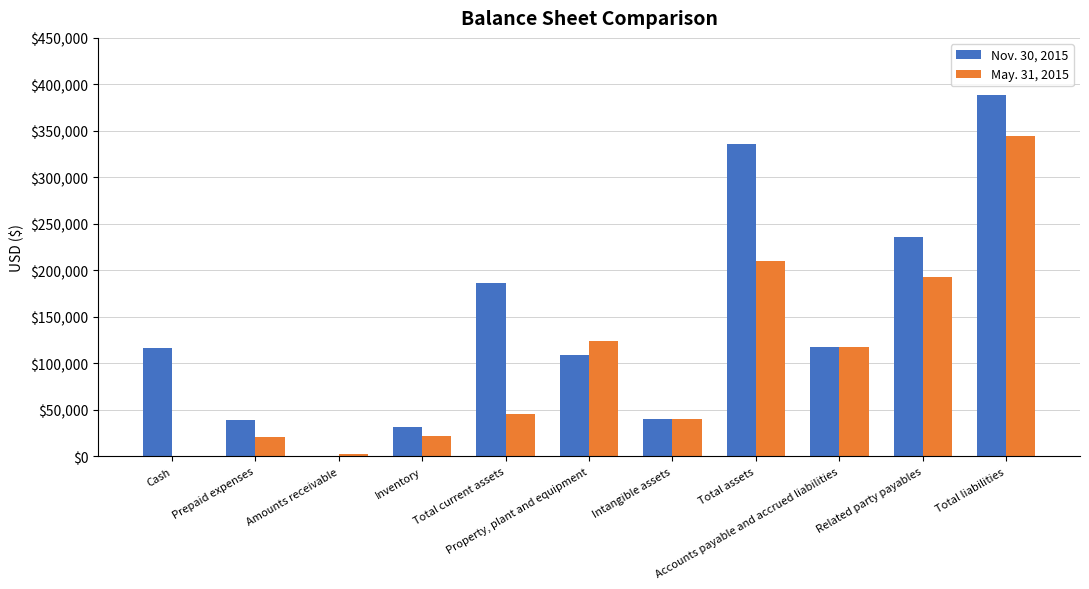

What is the greatest value displayed?

388367